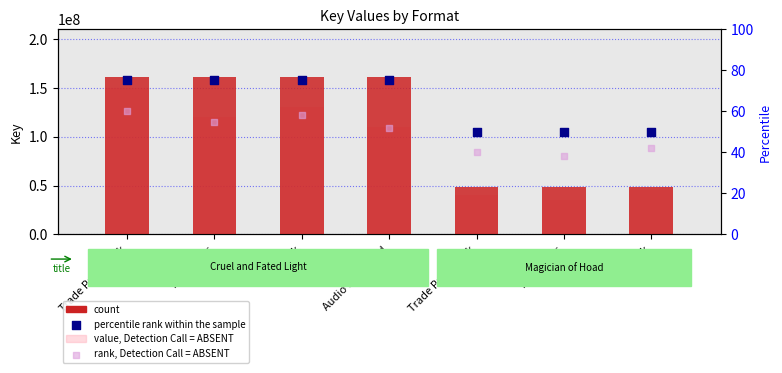

Which series has the largest Y range (max minus min)?

value, Detection Call = ABSENT